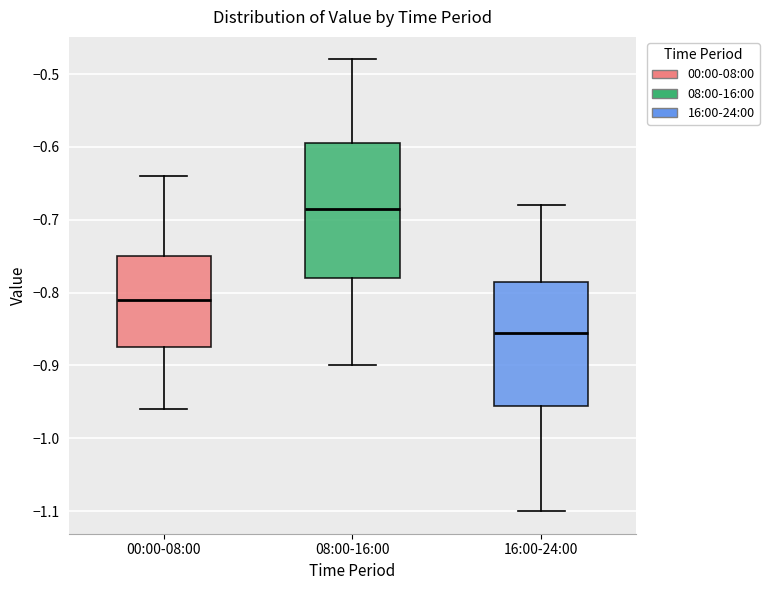

Which box is the tallest, from its lower edge to its upper edge?

08:00-16:00